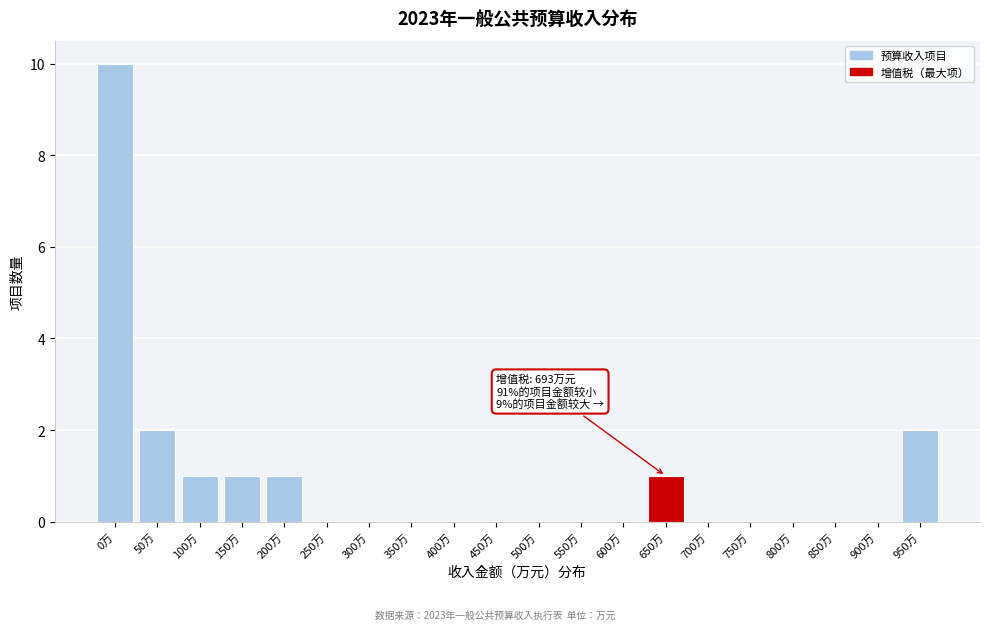

Reading right to left, what are all the values shown in this chart?

950万=2	900万=0	850万=0	800万=0	750万=0	700万=0	650万=1	600万=0	550万=0	500万=0	450万=0	400万=0	350万=0	300万=0	250万=0	200万=1	150万=1	100万=1	50万=2	0万=10